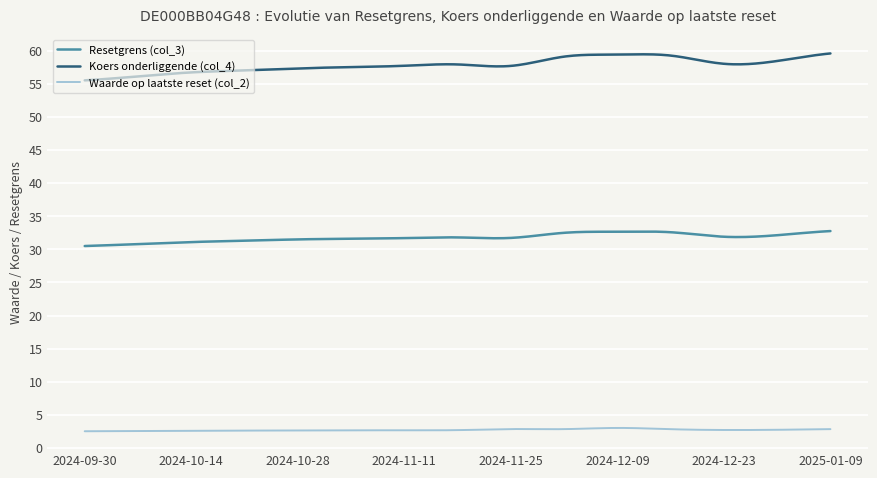

List the series in order of their peak value, lowest first.

Waarde op laatste reset (col_2), Resetgrens (col_3), Koers onderliggende (col_4)